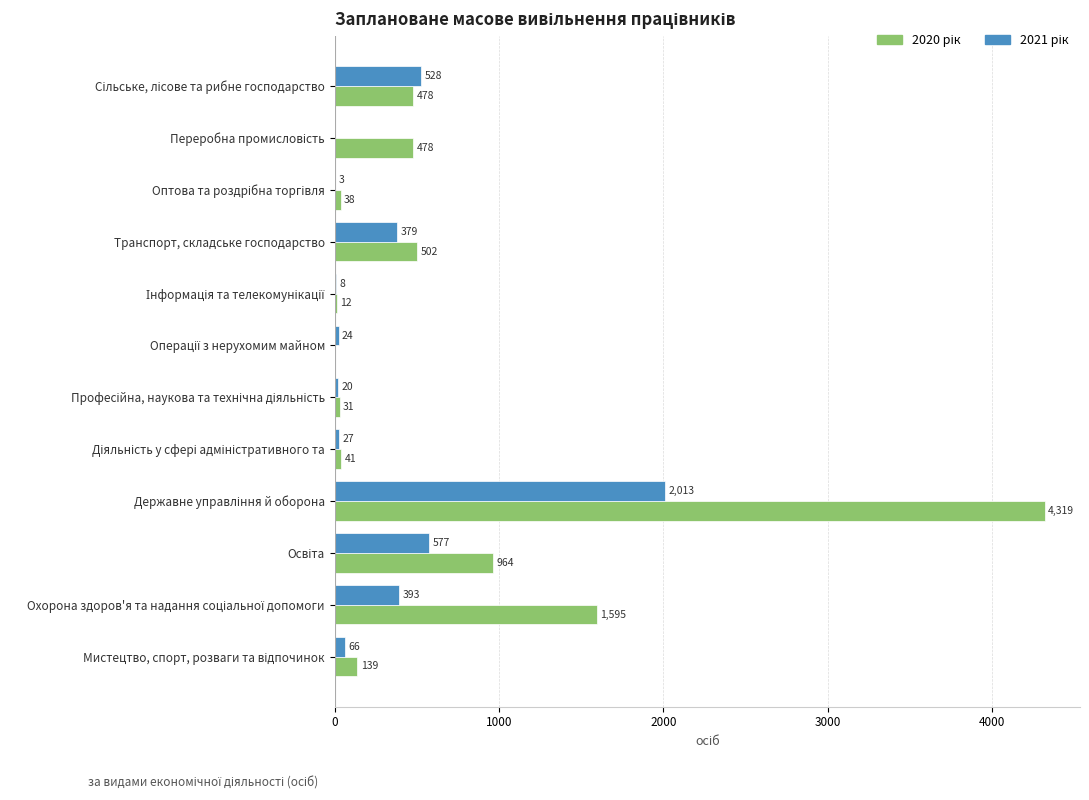

What is the maximum value shown in the chart?

4319